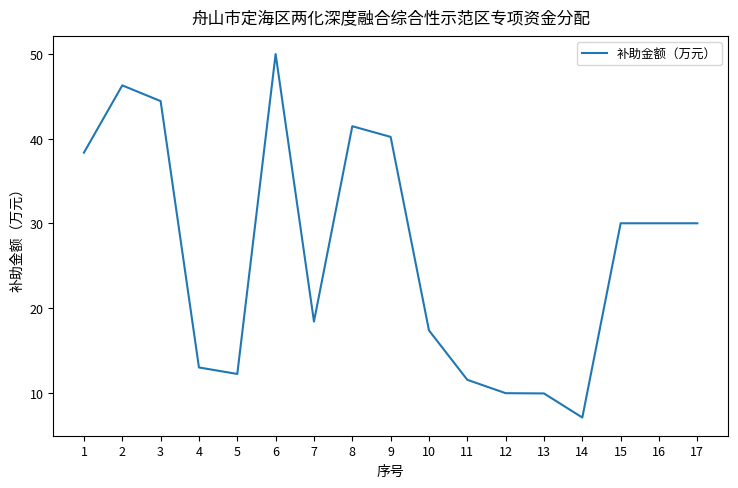

What is the change in value from 3 to 14?

-37.4